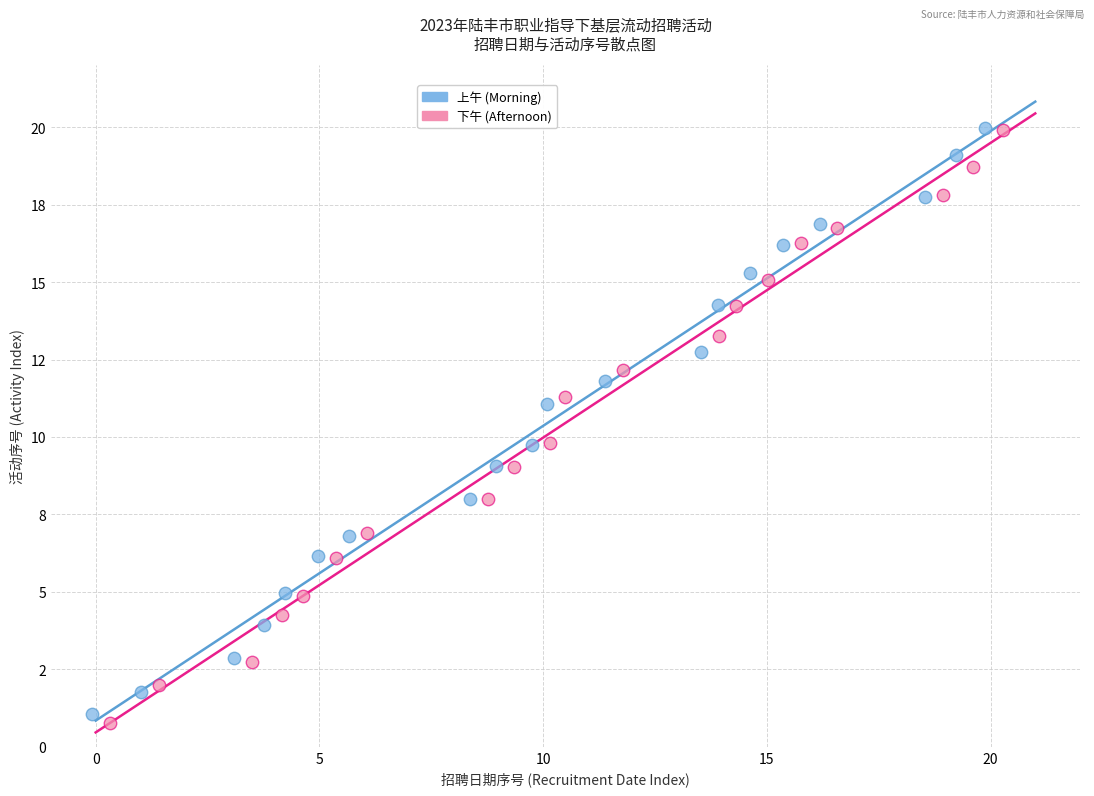

Which series has the largest Y range (max minus min)?

下午 (Afternoon)